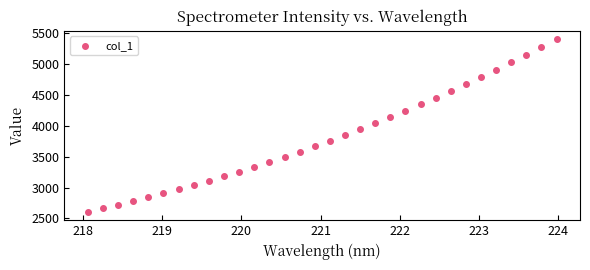

What is the range of Y values (max minus min)?

2791.9